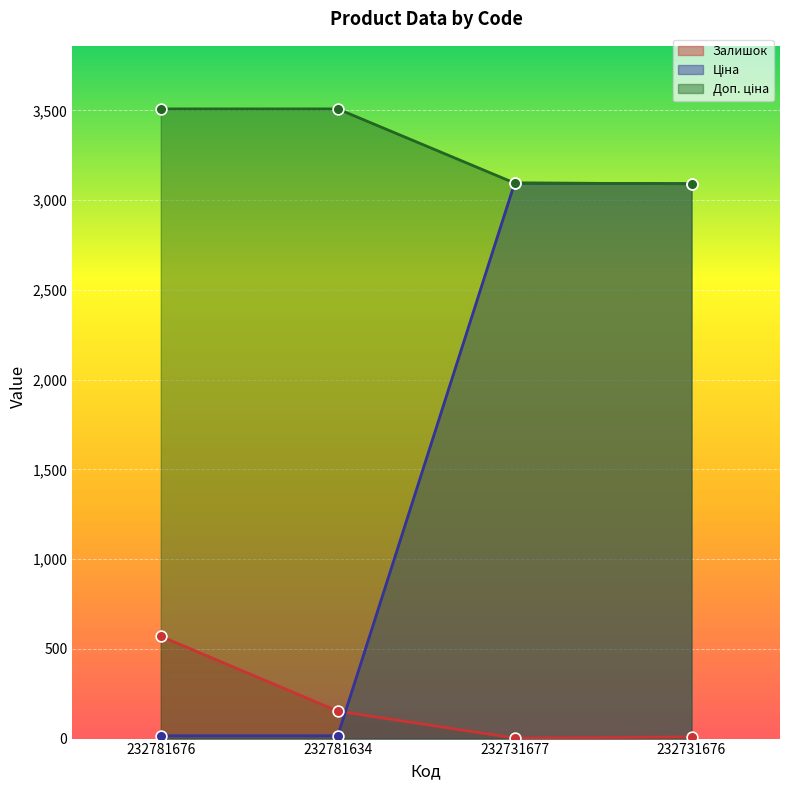

At which category is the sum across all series the highest?

232731677